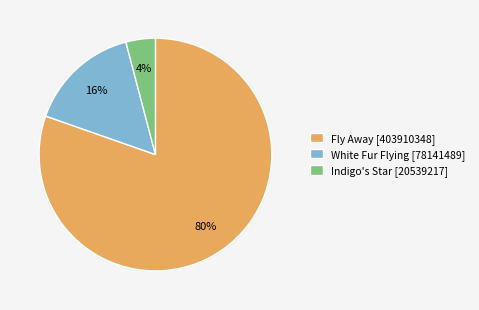

To the nearest percent, what is the average slice percentage?

33%